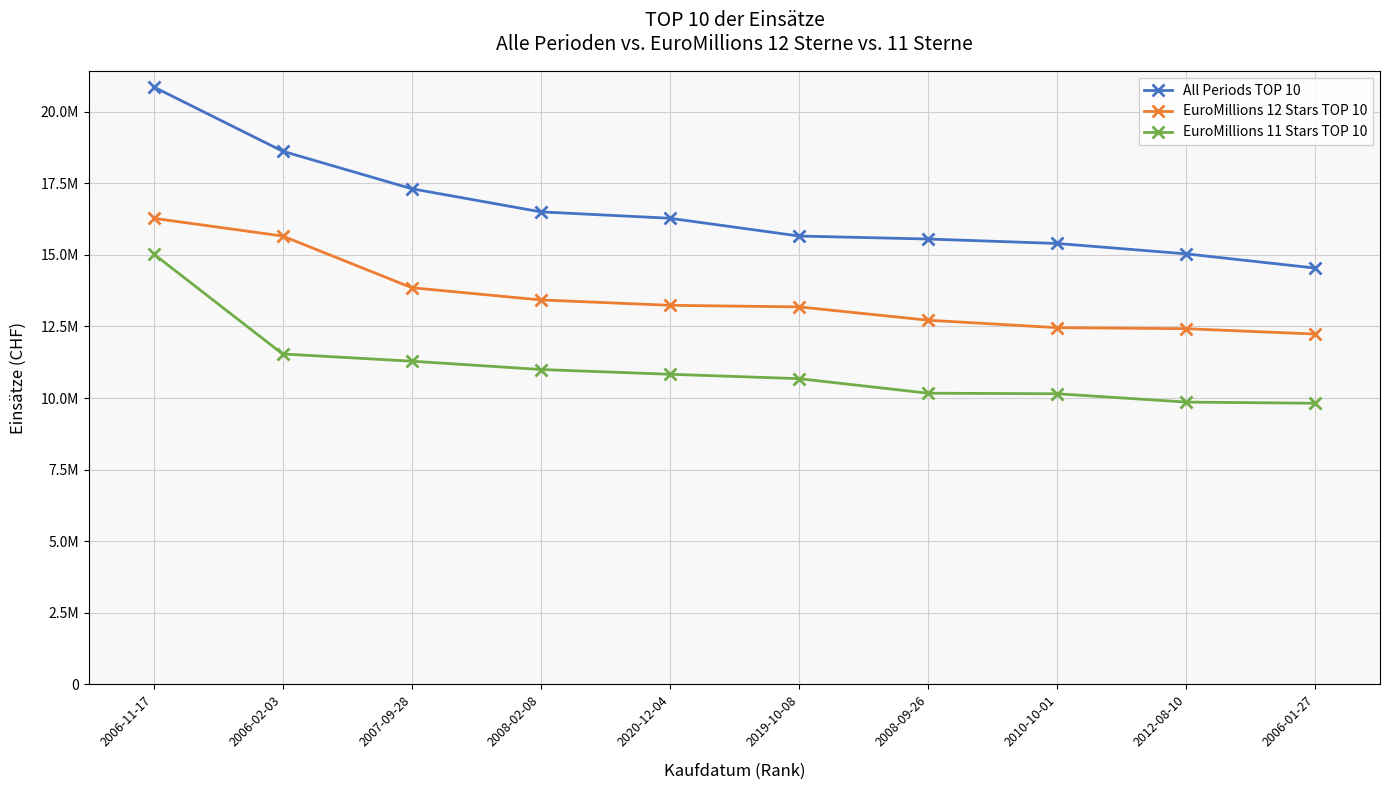

At which category does the chart reach its minimum across all series?

2006-01-27